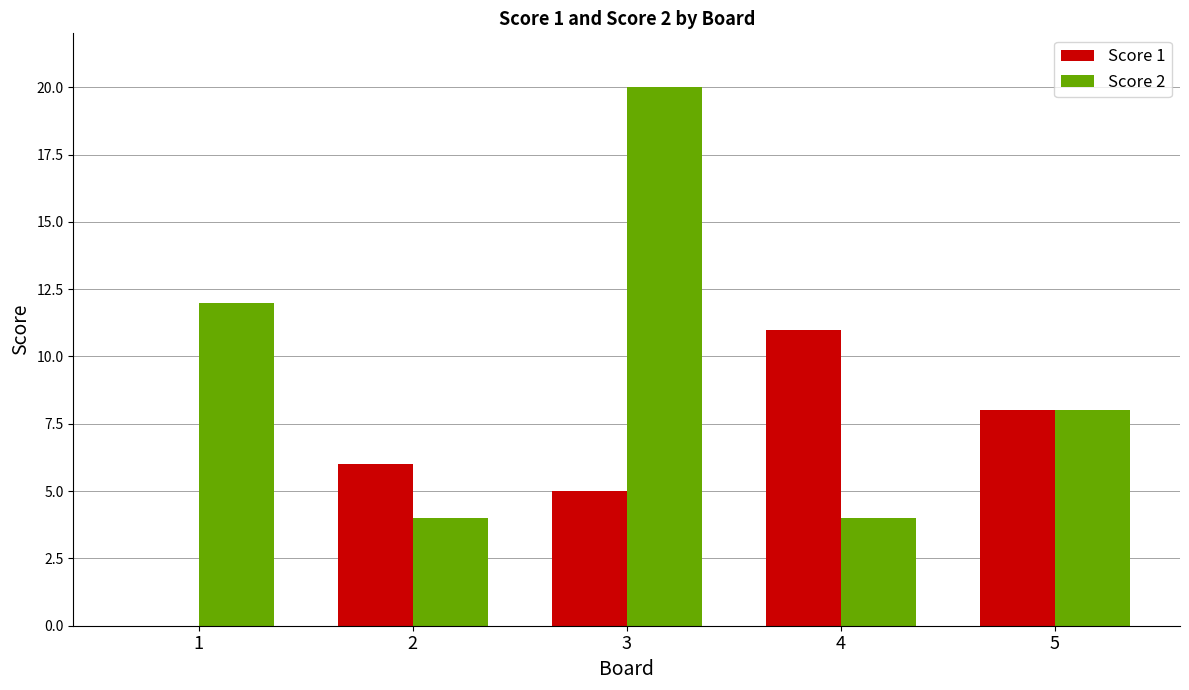

At which category is the sum across all series the highest?

3